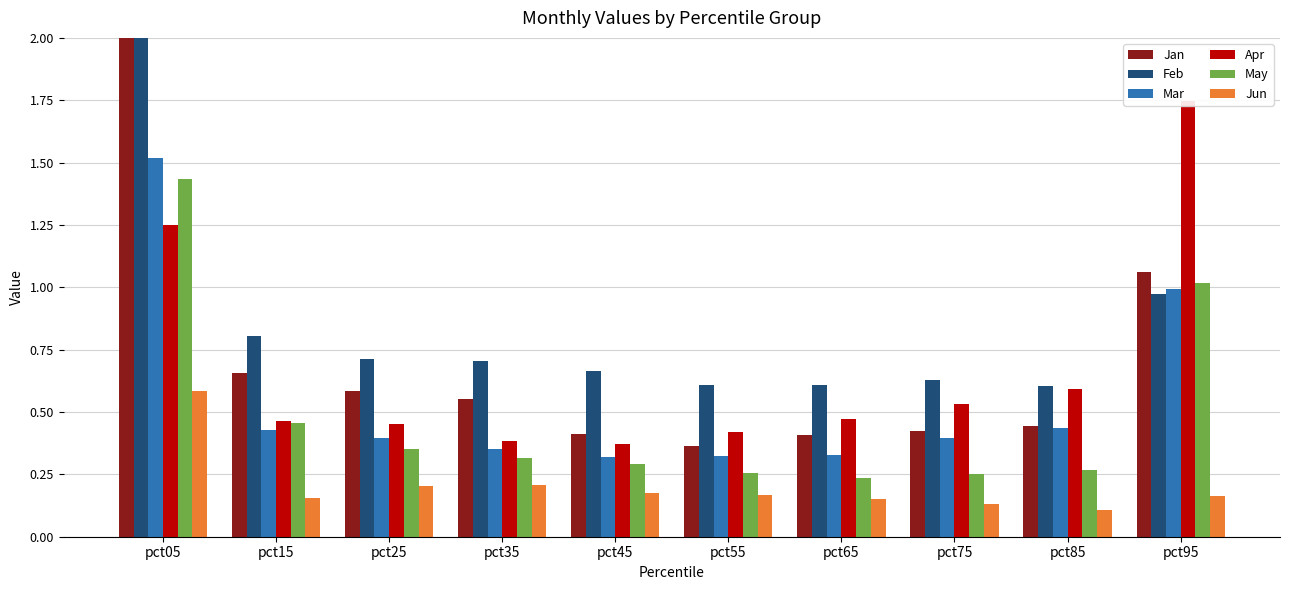

Reading right to left, list all the values displayed in this chart.

Jan: pct95=1.1	pct85=0.4	pct75=0.4	pct65=0.4	pct55=0.4	pct45=0.4	pct35=0.6	pct25=0.6	pct15=0.7	pct05=2.3
Feb: pct95=1.0	pct85=0.6	pct75=0.6	pct65=0.6	pct55=0.6	pct45=0.7	pct35=0.7	pct25=0.7	pct15=0.8	pct05=2.8
Mar: pct95=1.0	pct85=0.4	pct75=0.4	pct65=0.3	pct55=0.3	pct45=0.3	pct35=0.4	pct25=0.4	pct15=0.4	pct05=1.5
Apr: pct95=1.7	pct85=0.6	pct75=0.5	pct65=0.5	pct55=0.4	pct45=0.4	pct35=0.4	pct25=0.5	pct15=0.5	pct05=1.3
May: pct95=1.0	pct85=0.3	pct75=0.3	pct65=0.2	pct55=0.3	pct45=0.3	pct35=0.3	pct25=0.4	pct15=0.5	pct05=1.4
Jun: pct95=0.2	pct85=0.1	pct75=0.1	pct65=0.2	pct55=0.2	pct45=0.2	pct35=0.2	pct25=0.2	pct15=0.2	pct05=0.6